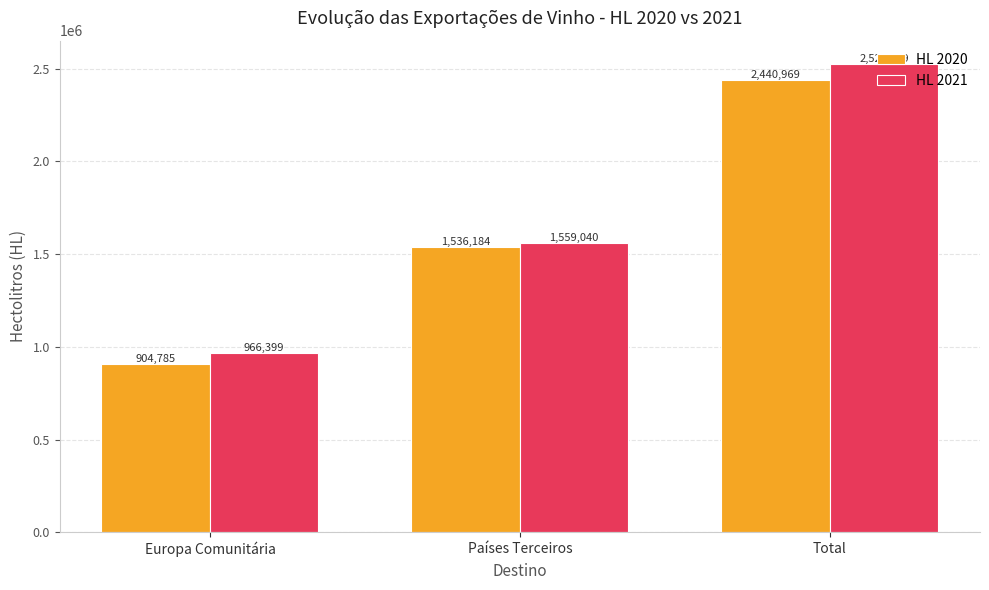

What is the approximate value of HL 2021 at Total?

2525439.4